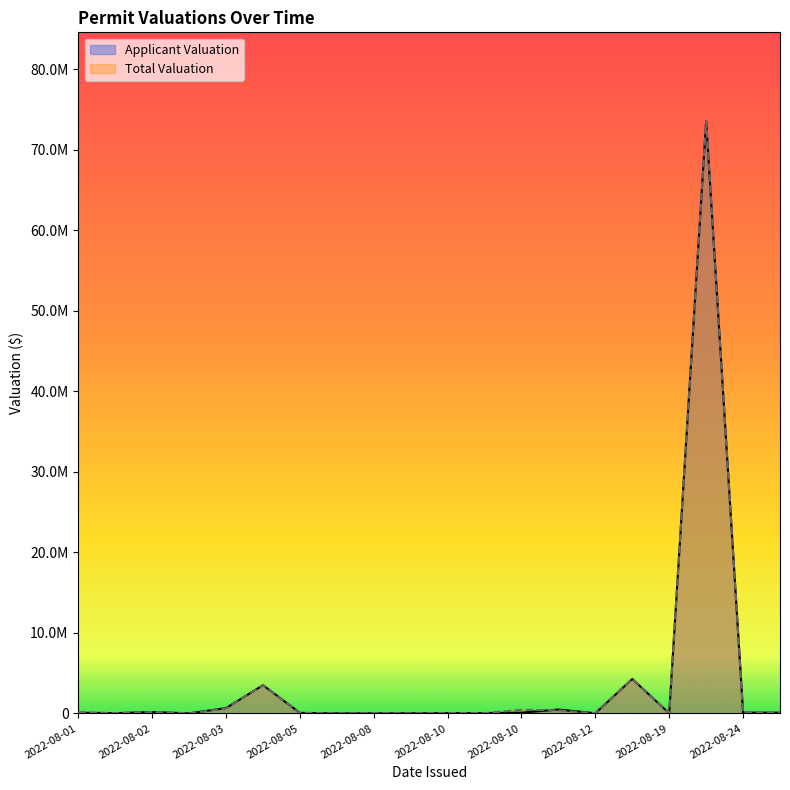

What is the label of the 6th point from the right?

2022-08-10